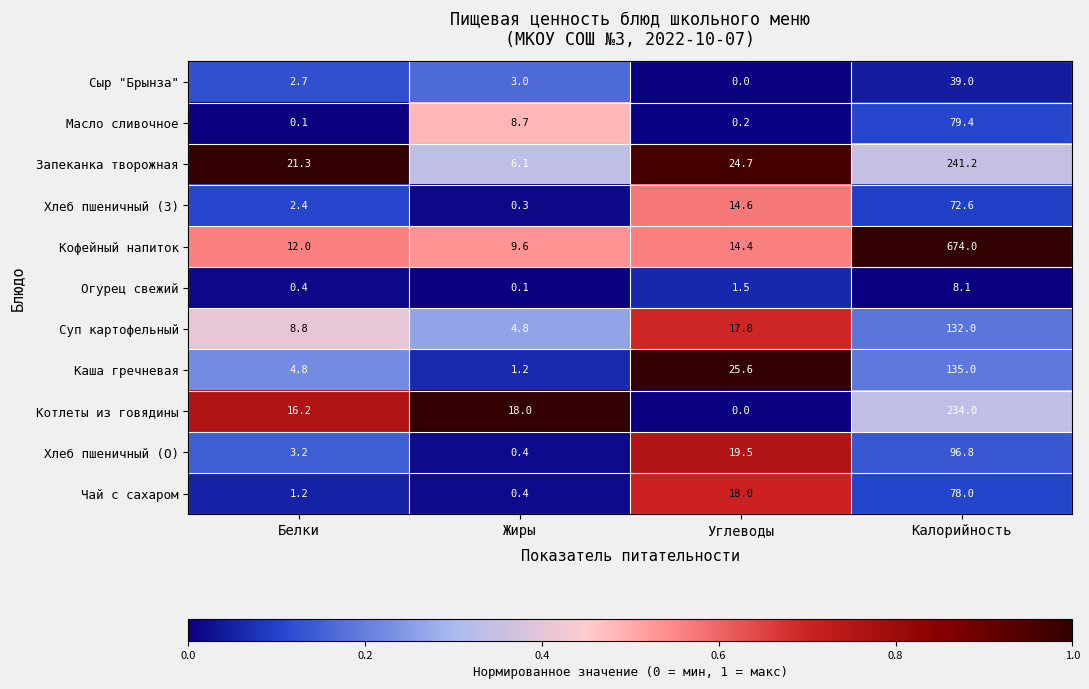

List the series in order of their peak value, highest first.

Кофейный напиток, Запеканка творожная, Котлеты из говядины, Каша гречневая, Суп картофельный, Хлеб пшеничный (О), Масло сливочное, Чай с сахаром, Хлеб пшеничный (З), Сыр "Брынза", Огурец свежий